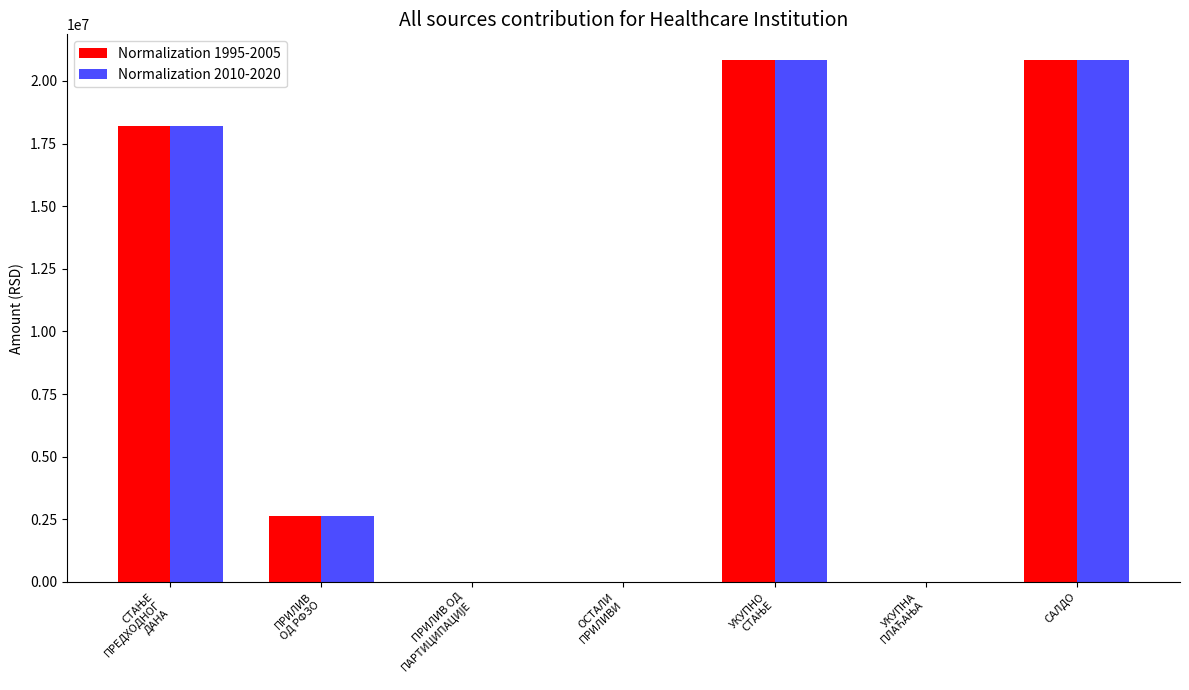

The Normalization 1995-2005 series shows 35653143.4 at САЛДО. True or false?

False